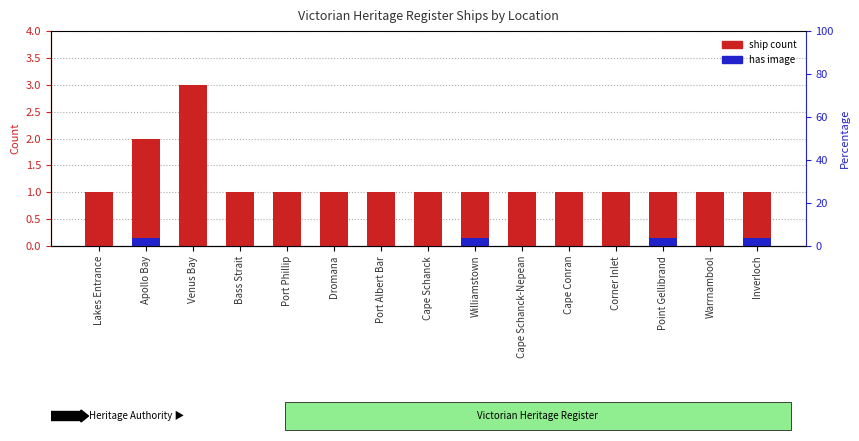

How many data points in ship count are above 1?

2